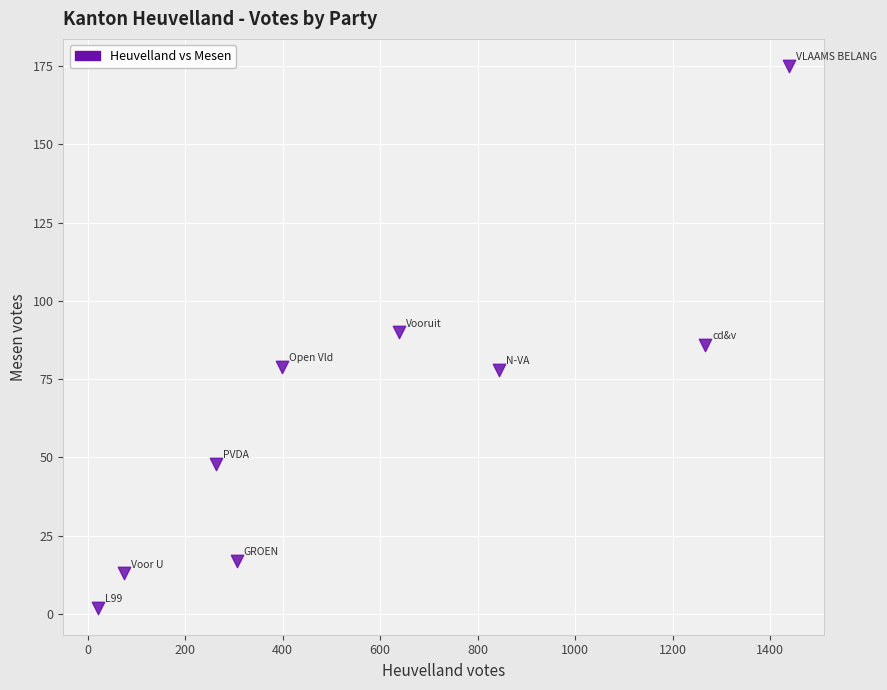

What is the average X value?

584